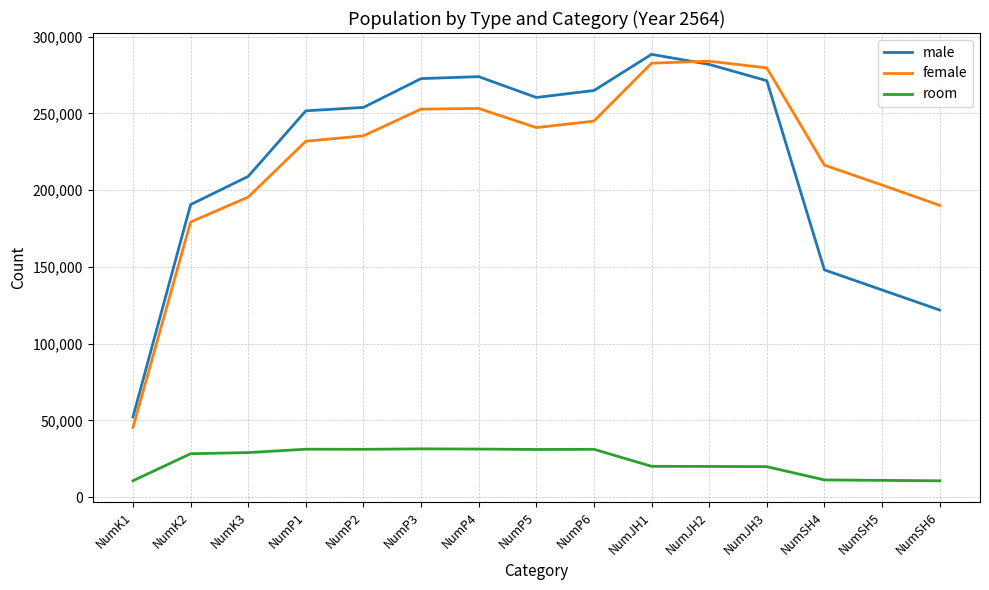

True or false: male and room intersect in this chart.

False